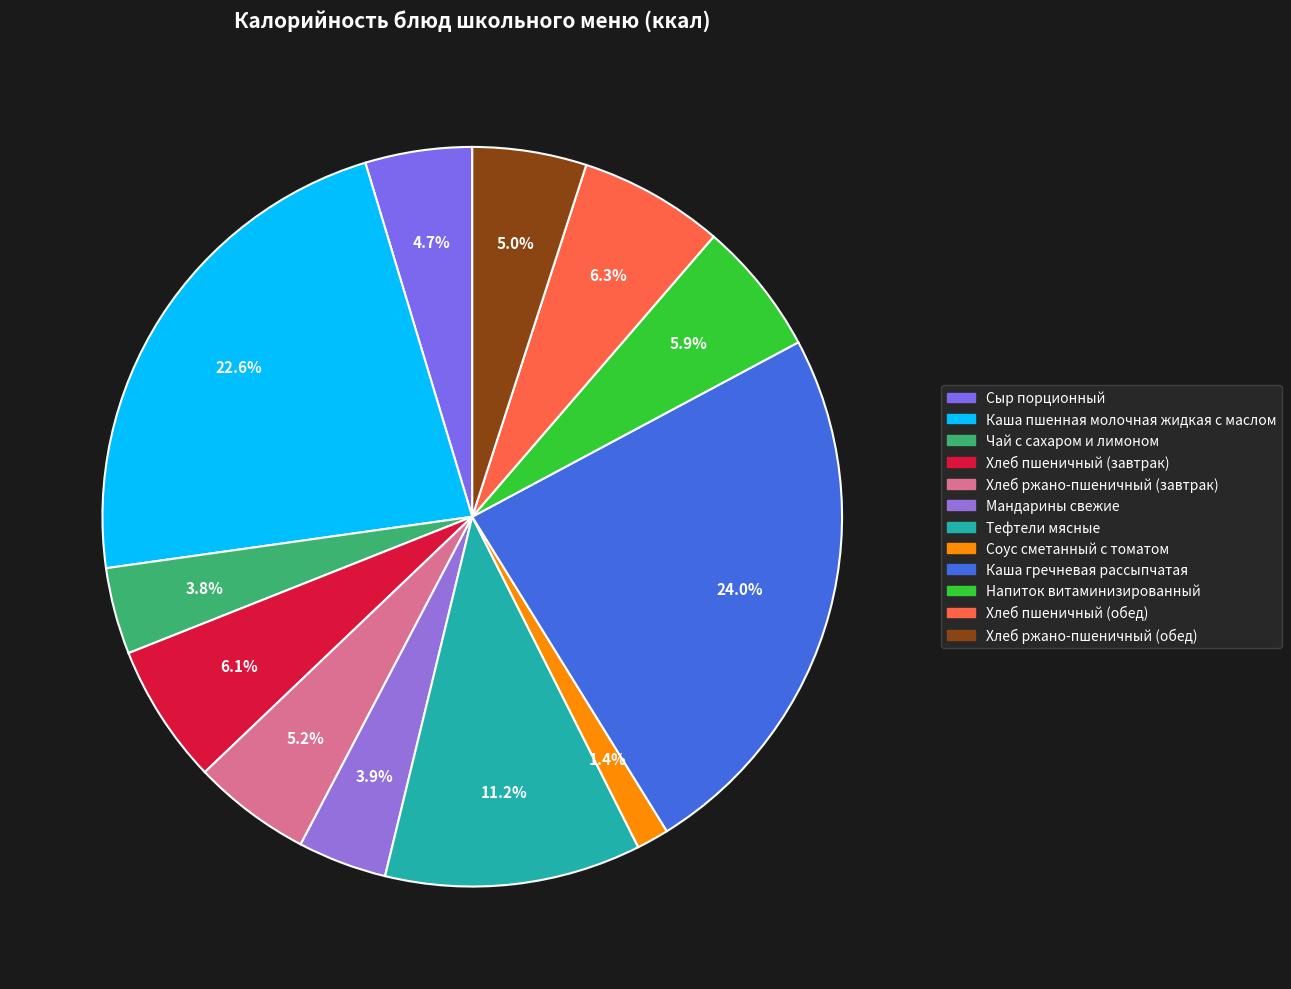

To the nearest percent, what is the average slice percentage?

8%